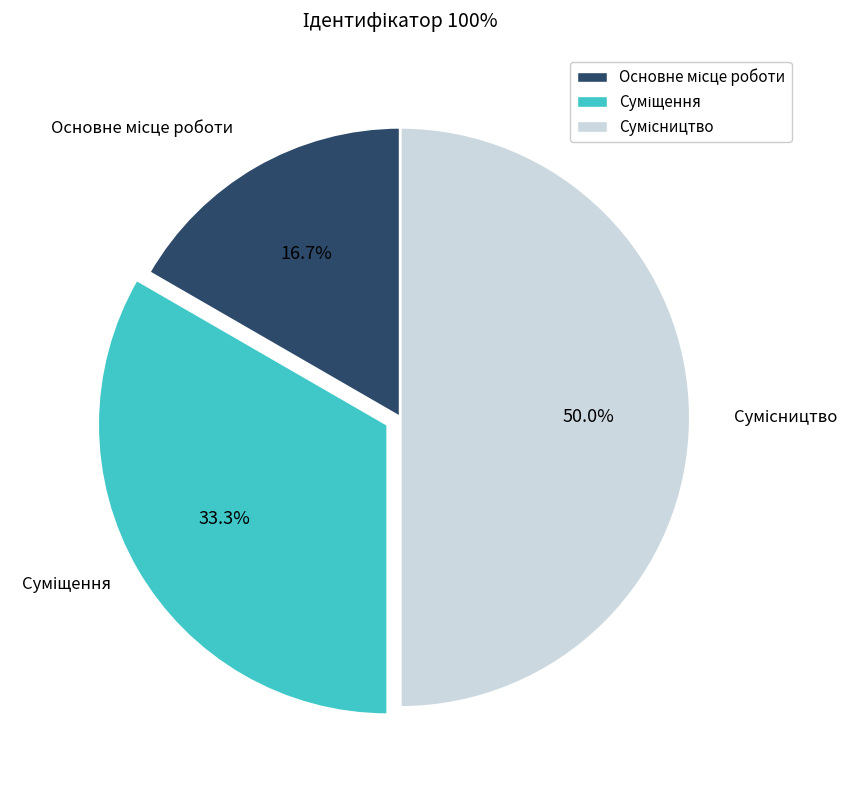

How many segments does this pie chart have?

3